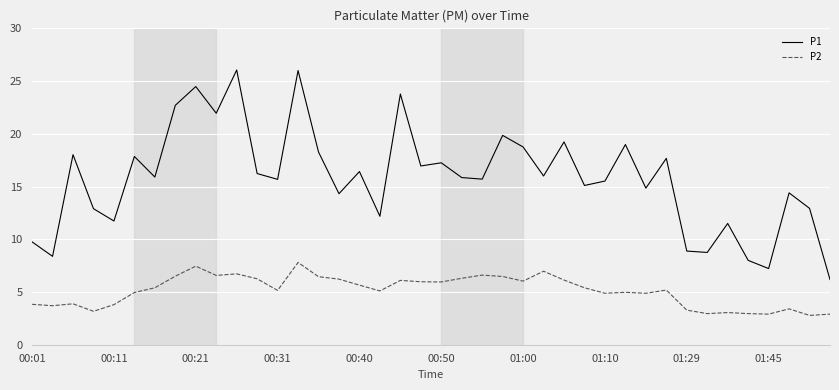

Does the chart display data point markers on the line(s)?

No